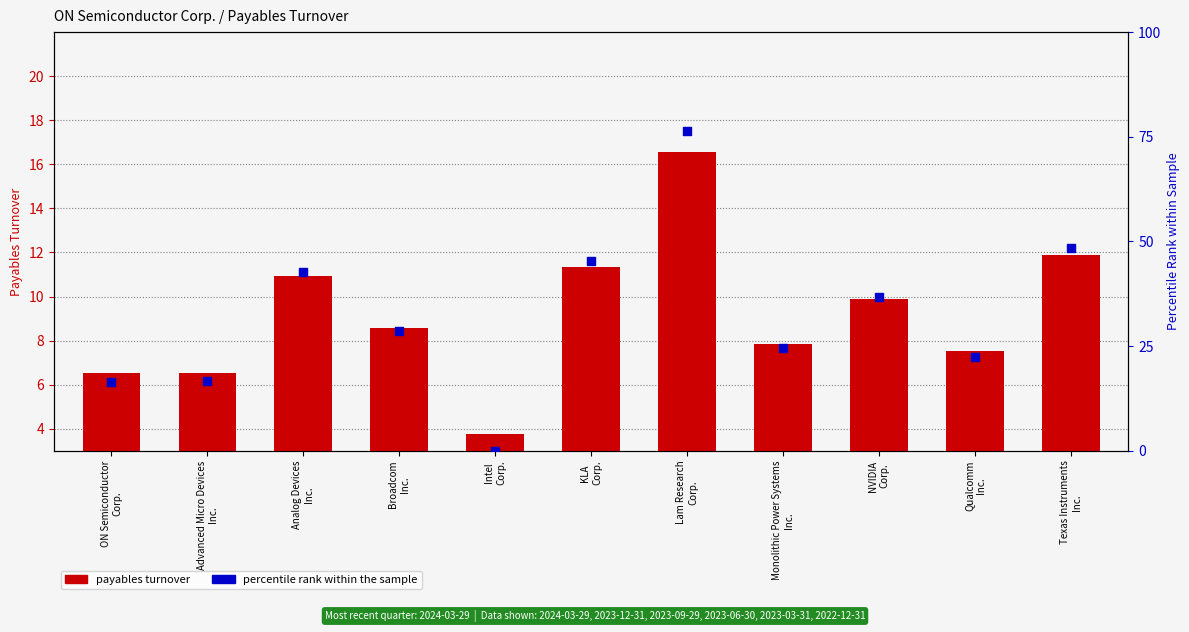

Which series has the widest spread of Y values?

percentile rank within the sample